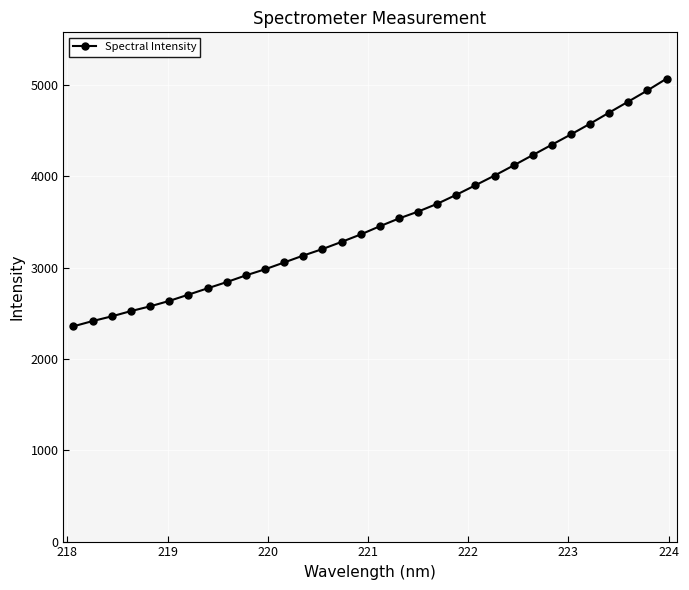

What is the value of the 3rd point from the left?

2466.4